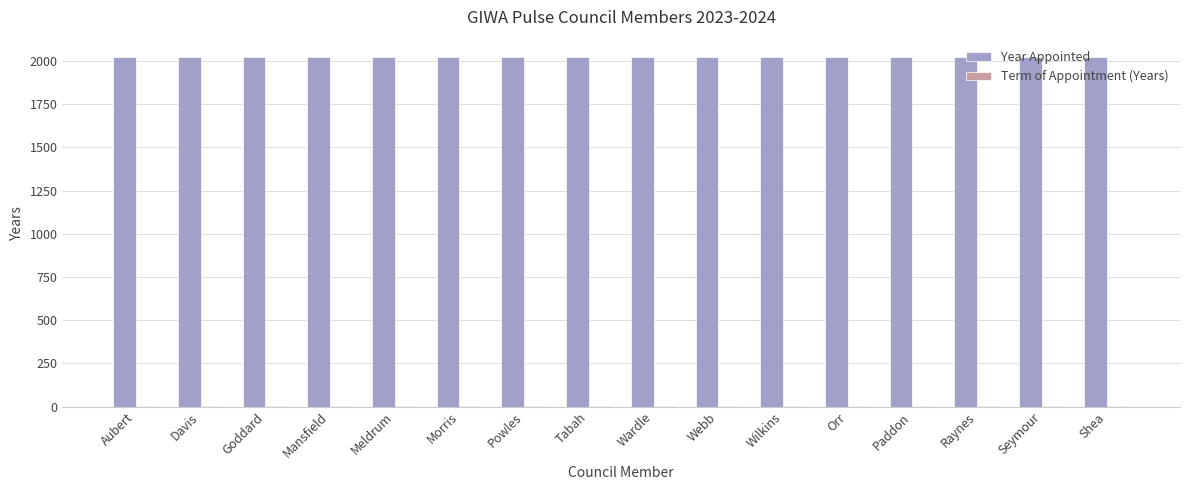

Read the Year Appointed value at Shea.

2023